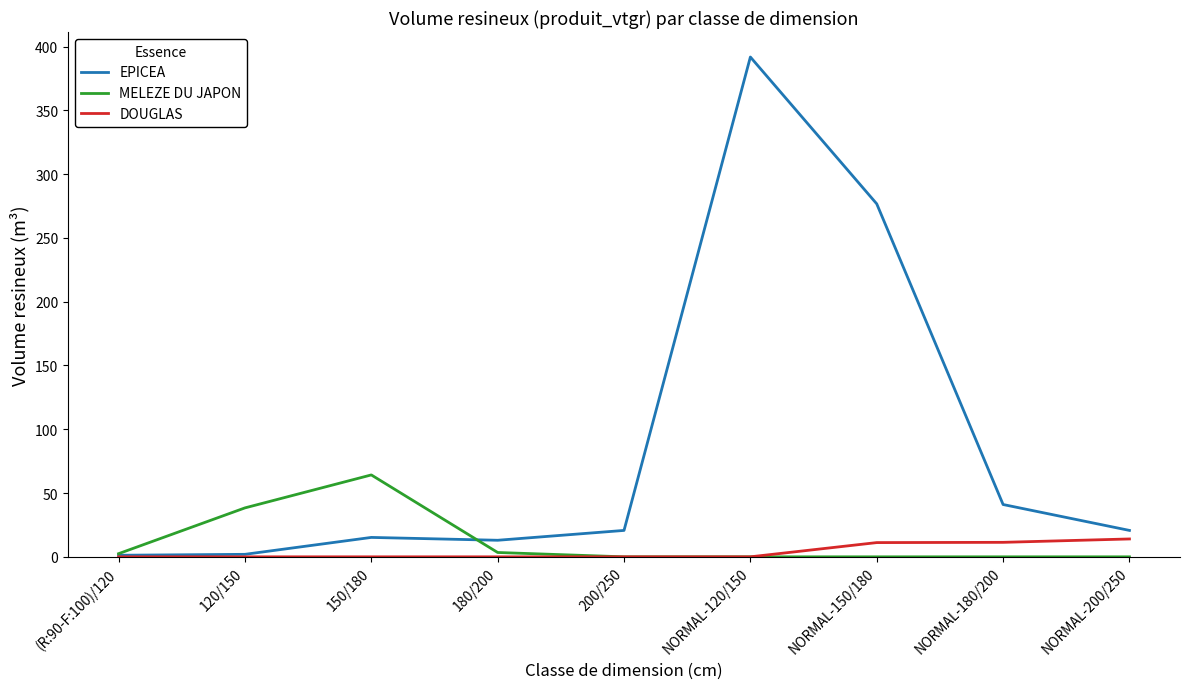

Which series changed the most between 200/250 and NORMAL-120/150?

EPICEA